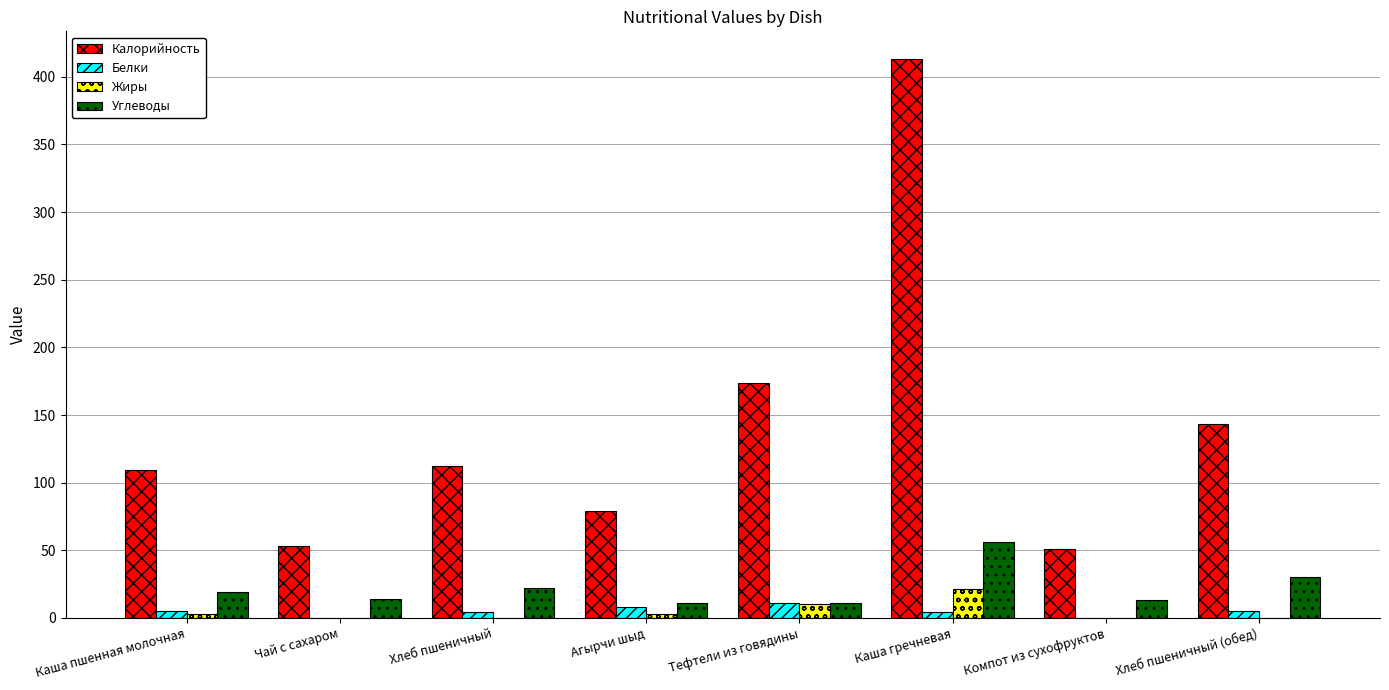

What is the sum of the Белки values at Чай с сахаром and Тефтели из говядины?

11